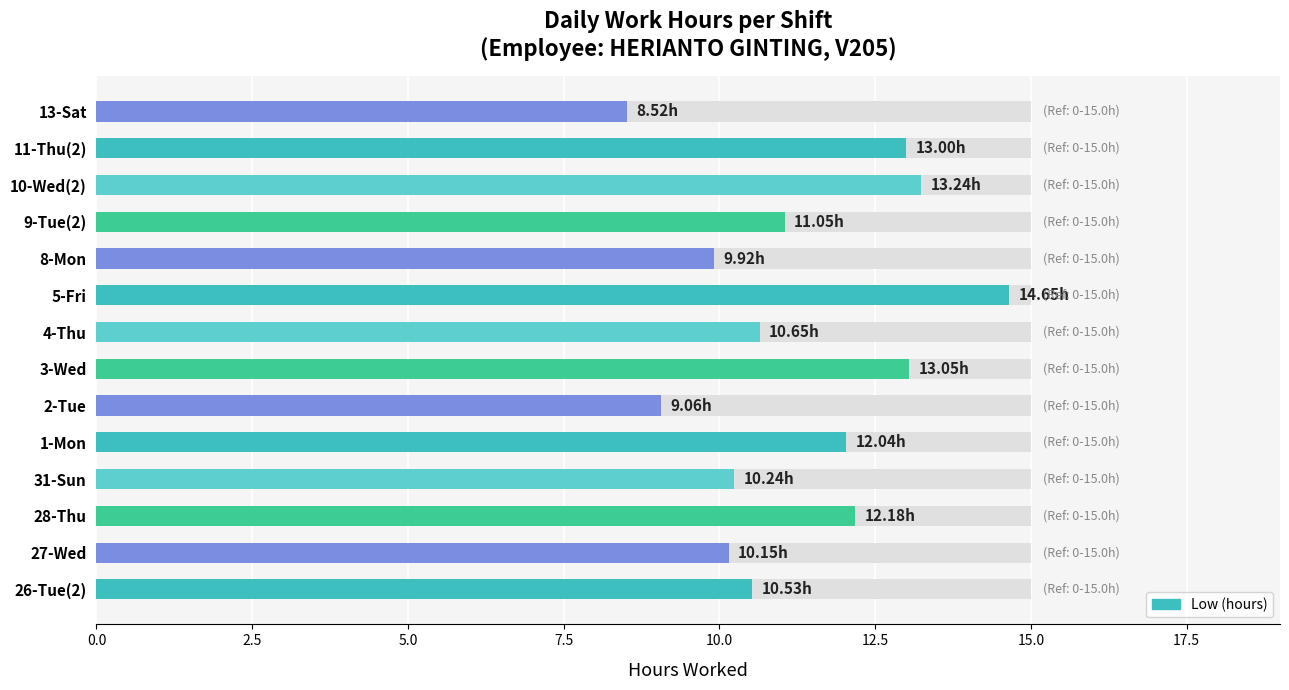

What is the minimum value shown in the chart?

8.5